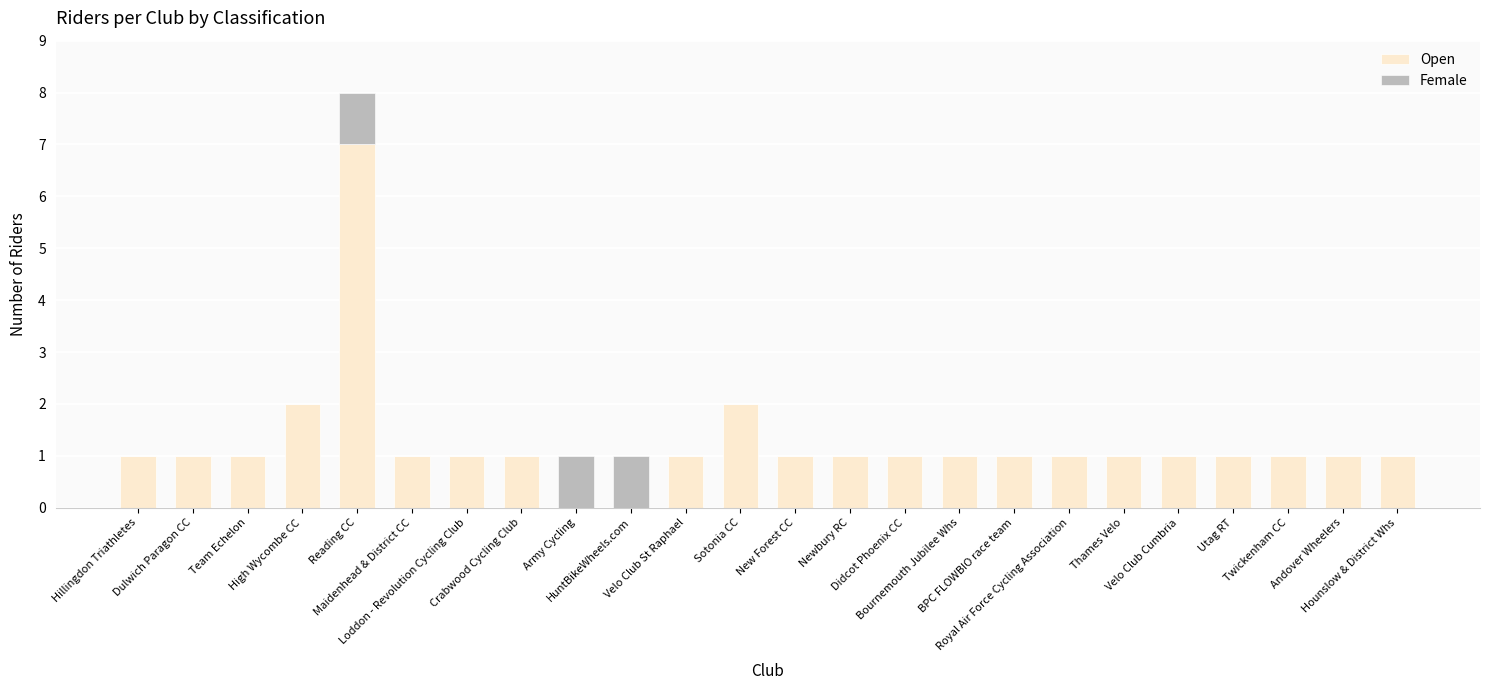

What is the highest value of the Open series?

7